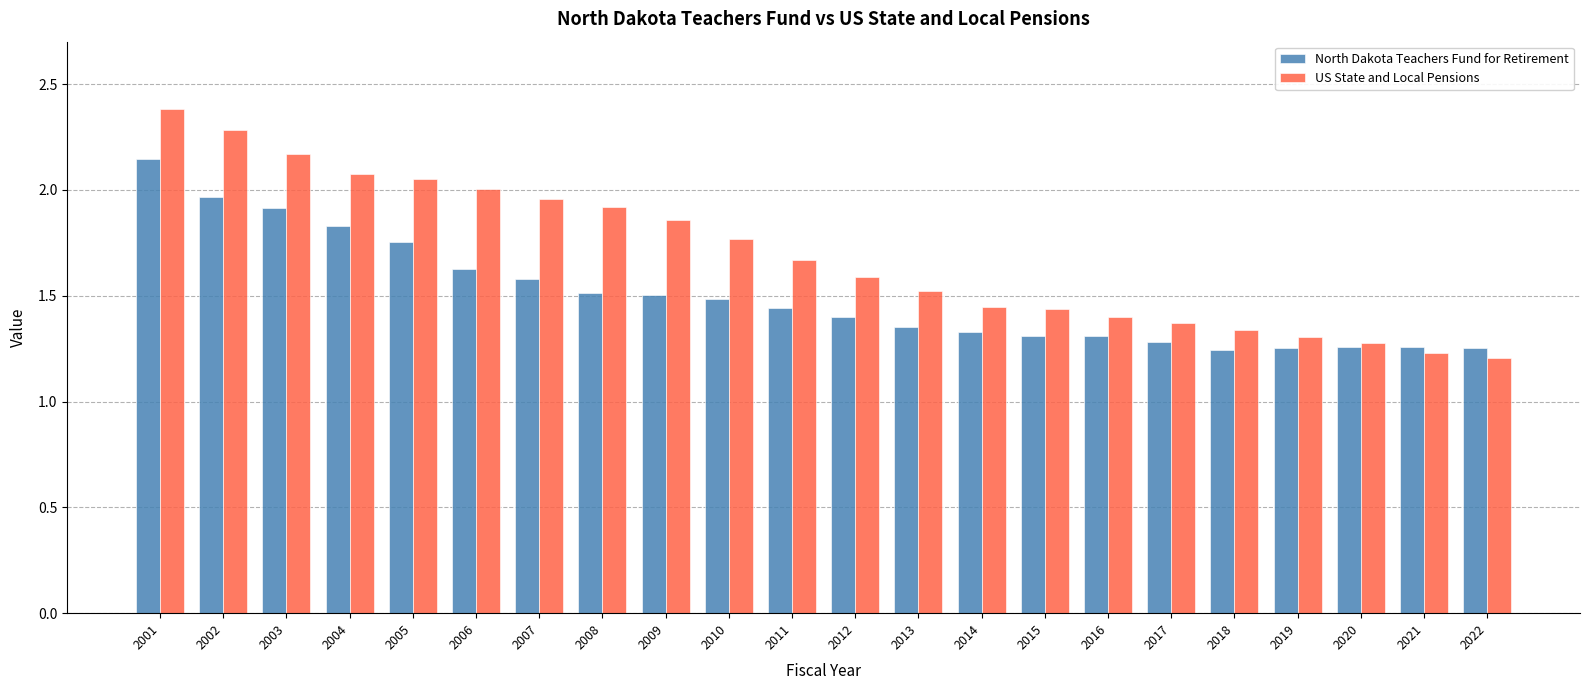

What is the sum of all North Dakota Teachers Fund for Retirement values?

33.0